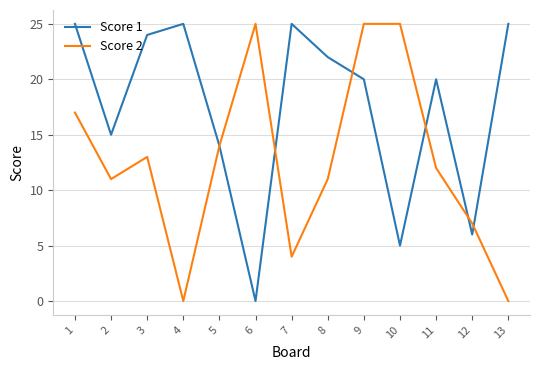

Which series has the largest total across all categories?

Score 1